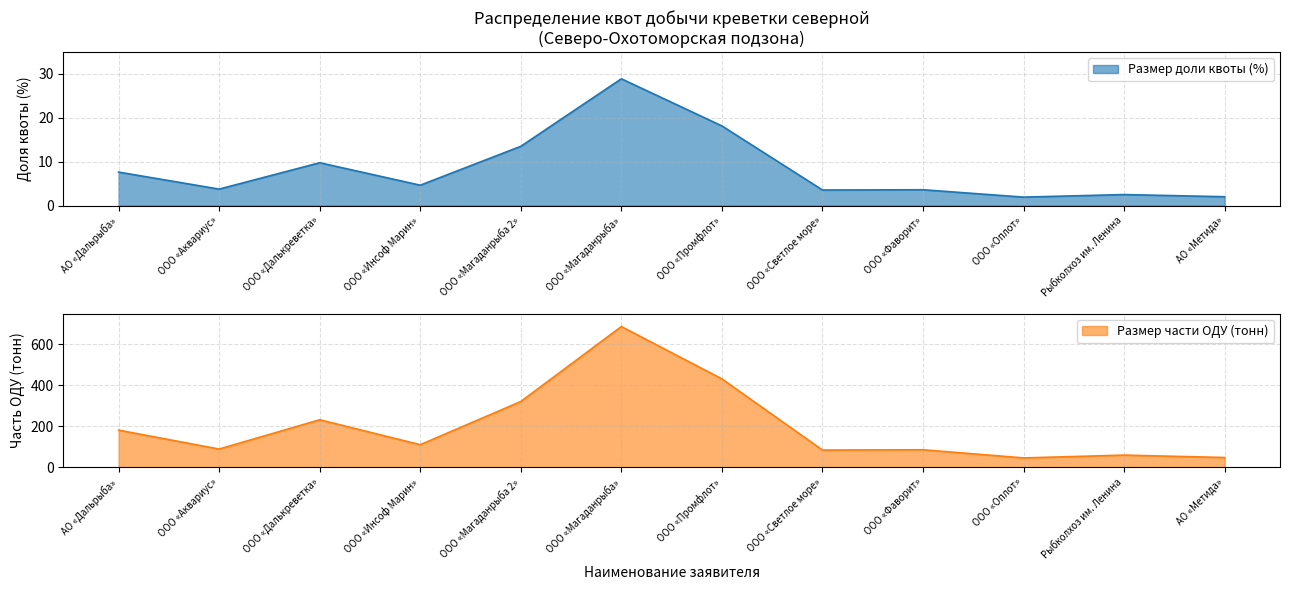

Reading left to right, what are all the values shown in this chart?

Размер доли квоты (%): 7.6	3.8	9.8	4.7	13.5	28.9	18.1	3.6	3.6	1.9	2.5	2.0
Размер части ОДУ (тонн): 181.7	89.4	232.3	110.7	321.4	687.2	431.8	84.5	86.0	46.1	59.9	48.2